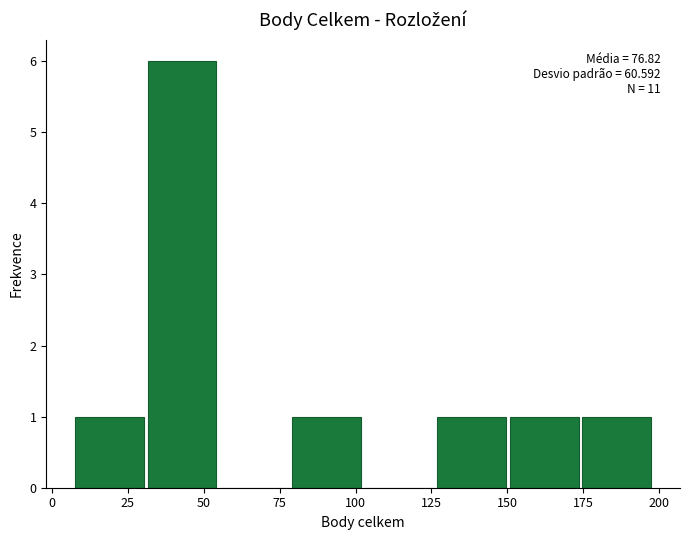

Over which range of the x-axis is the bar tallest?

30 to 55